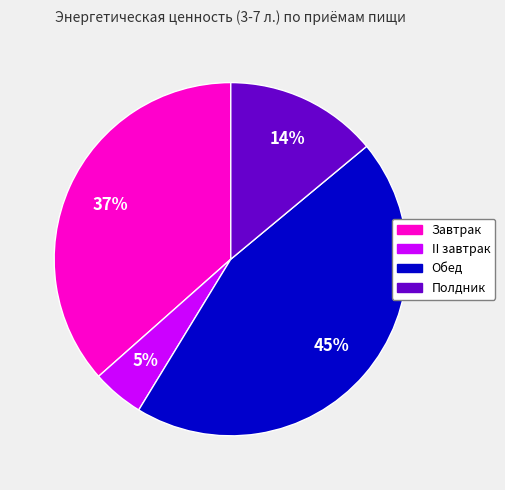

True or false: II завтрак accounts for 5% of the total.

True